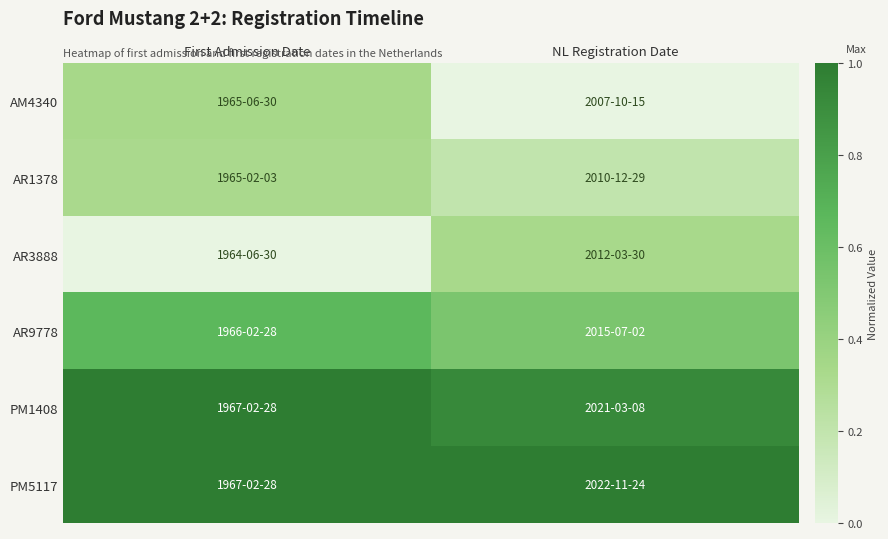

Which category has the lowest value across all series?

NL Registration Date